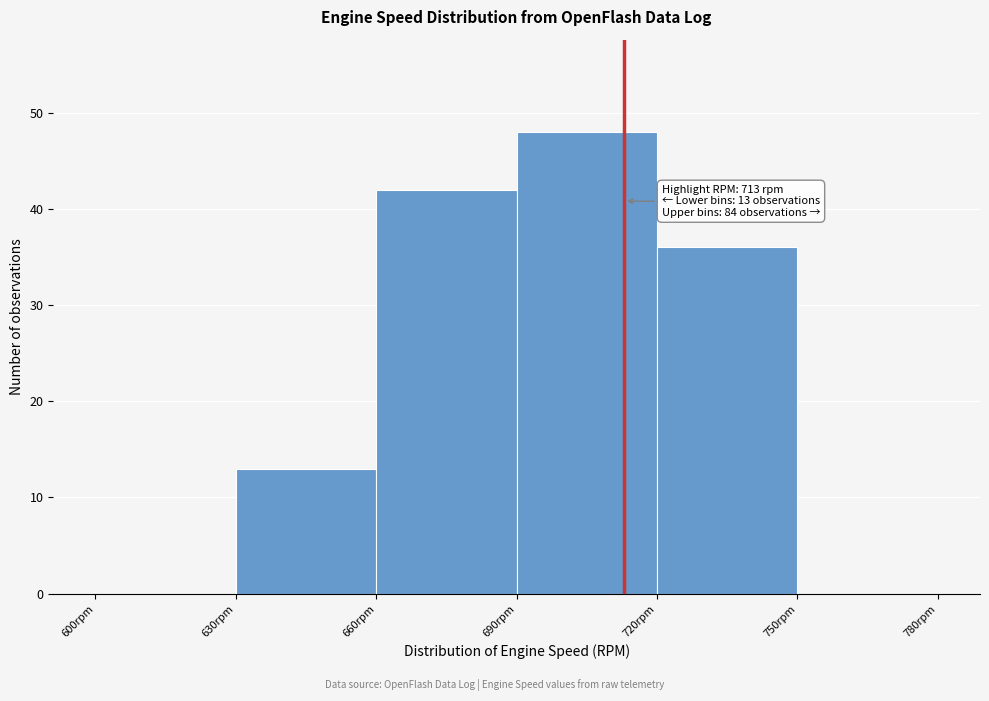

Which range on the x-axis has the tallest bar?

690 to 720